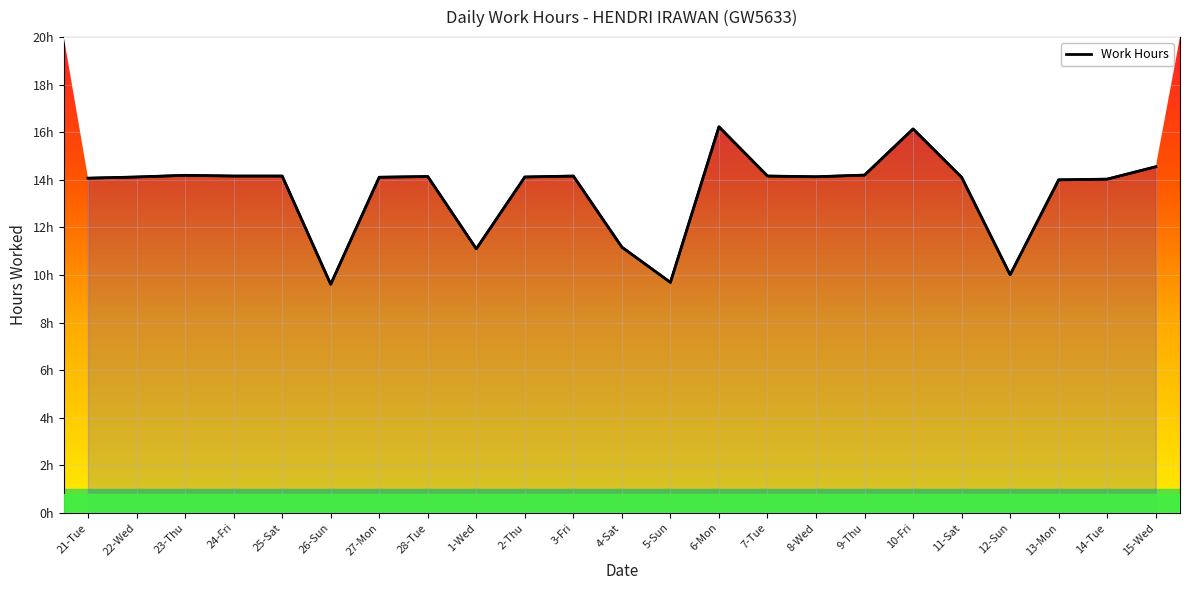

Which label corresponds to the smallest value in the chart?

26-Sun